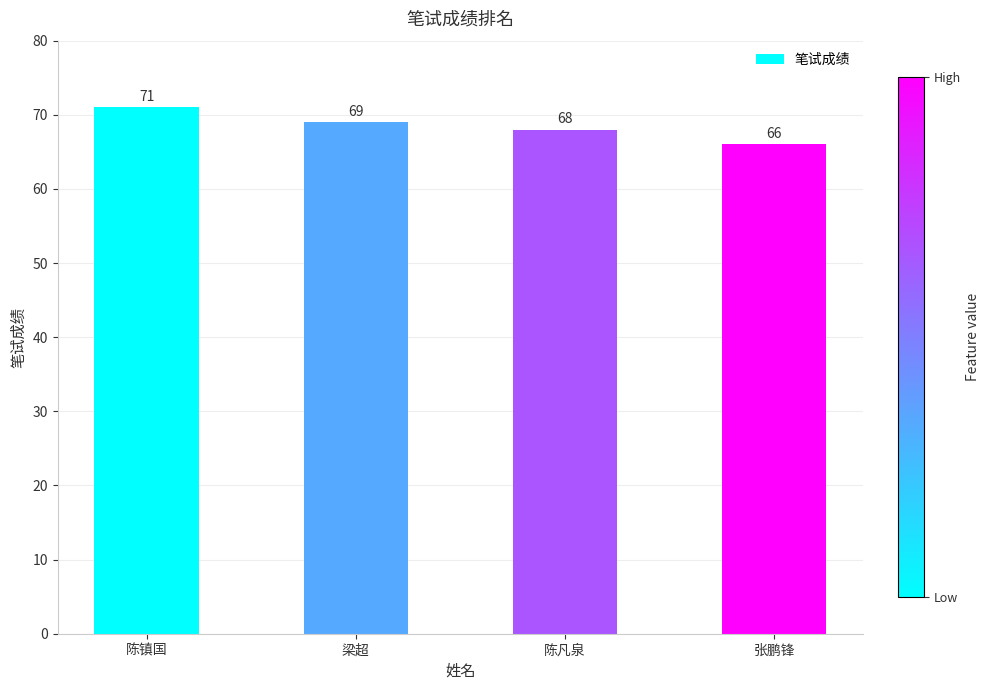

Reading right to left, list all the values displayed in this chart.

张鹏锋=66	陈凡泉=68	梁超=69	陈镇国=71